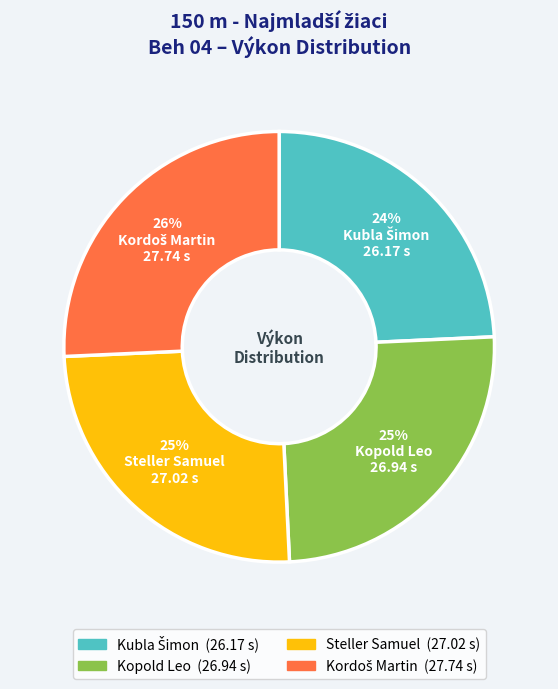

To the nearest percent, what is the combined percentage of Steller Samuel and Kopold Leo?

50%